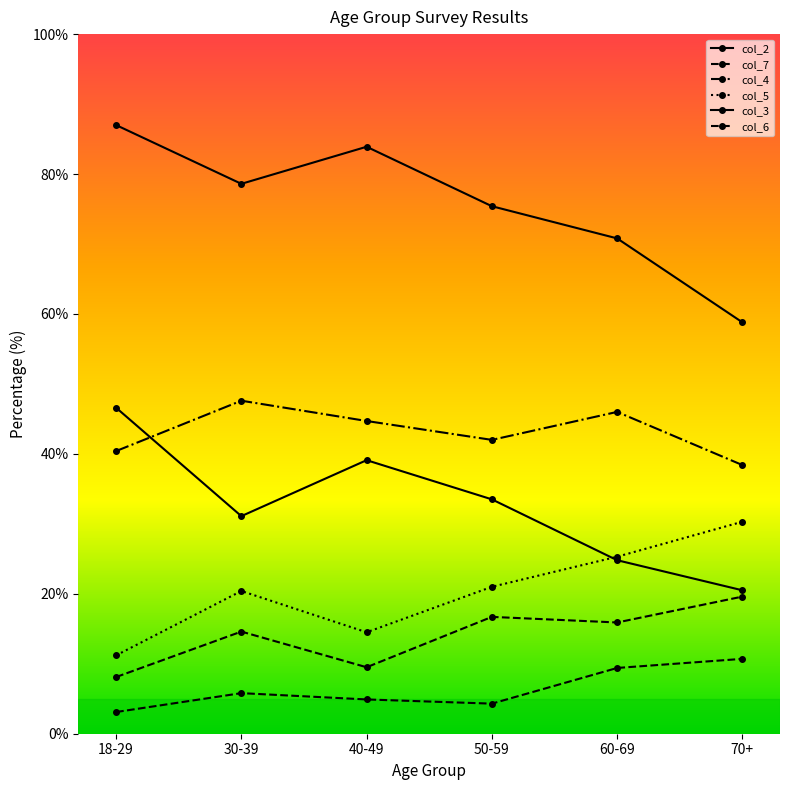

Between 50-59 and 70+, which series saw the biggest shift?

col_2